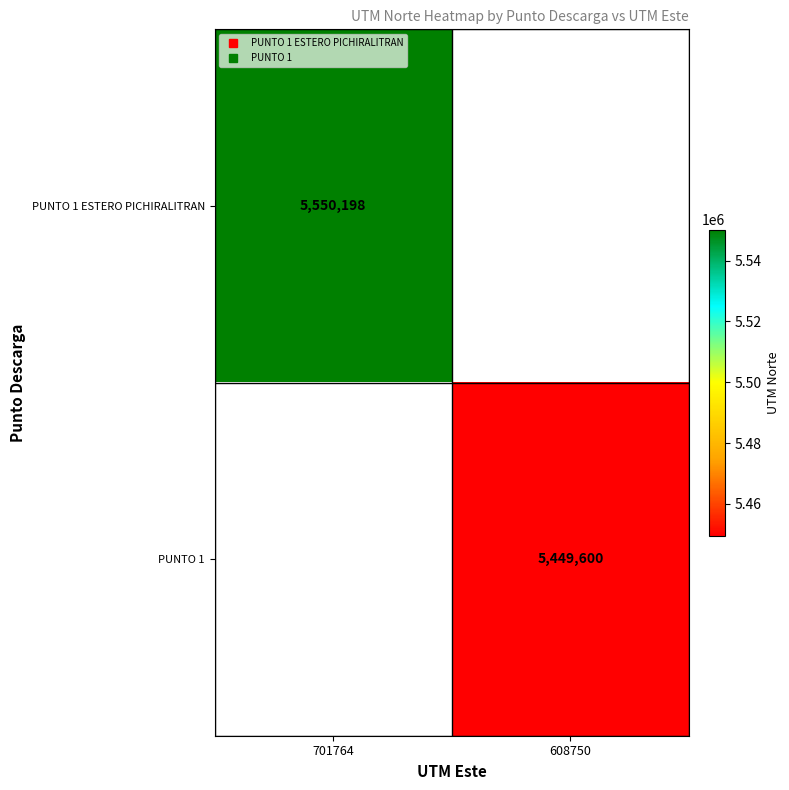

Which series has the widest spread of values?

PUNTO 1 ESTERO PICHIRALITRAN